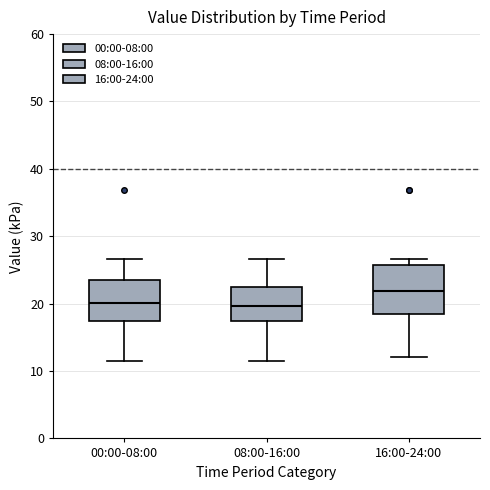

Where does the lower whisker of the box for 08:00-16:00 end on the y-axis? The values are not printed on the chart, so give them approximately, as read against the axis.

12